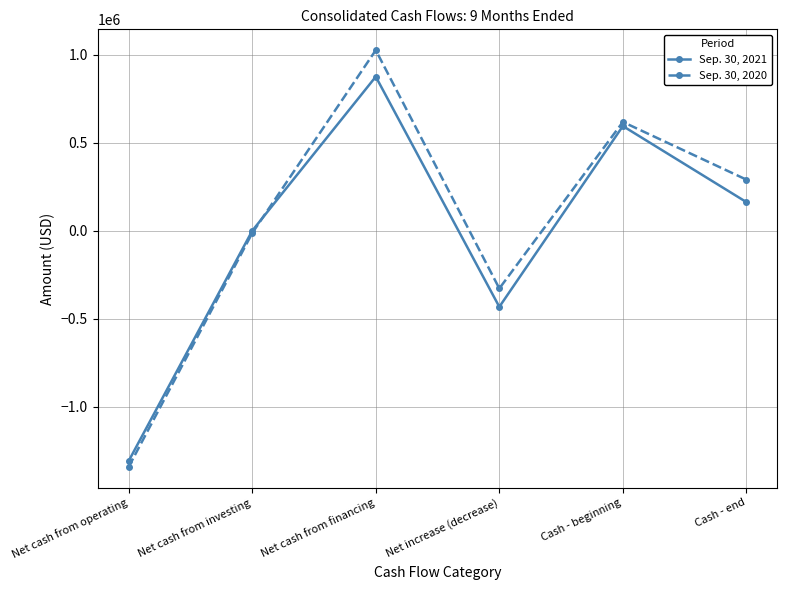

Does the chart have visible grid lines?

Yes